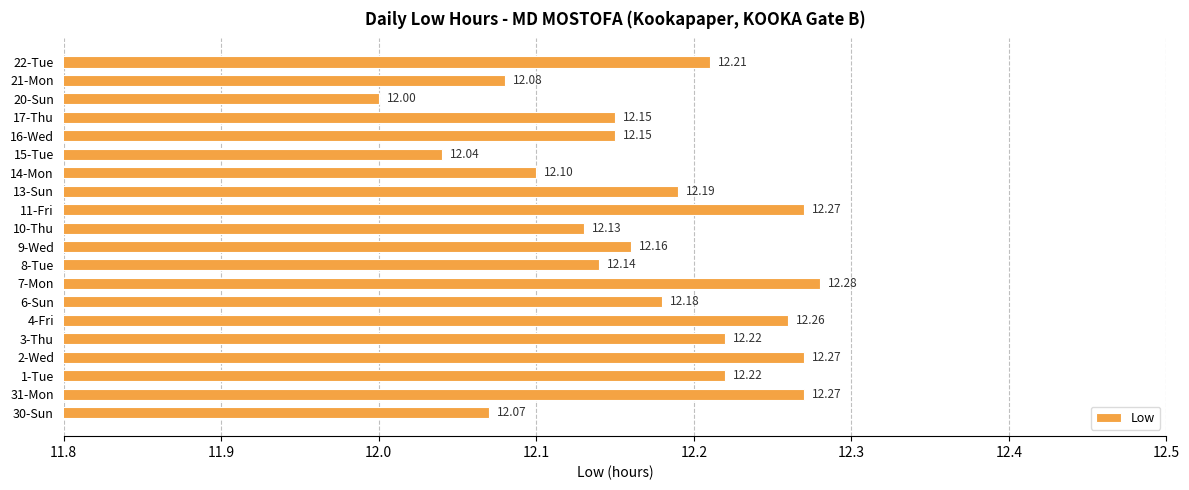

Which has a higher value, 31-Mon or 10-Thu?

31-Mon